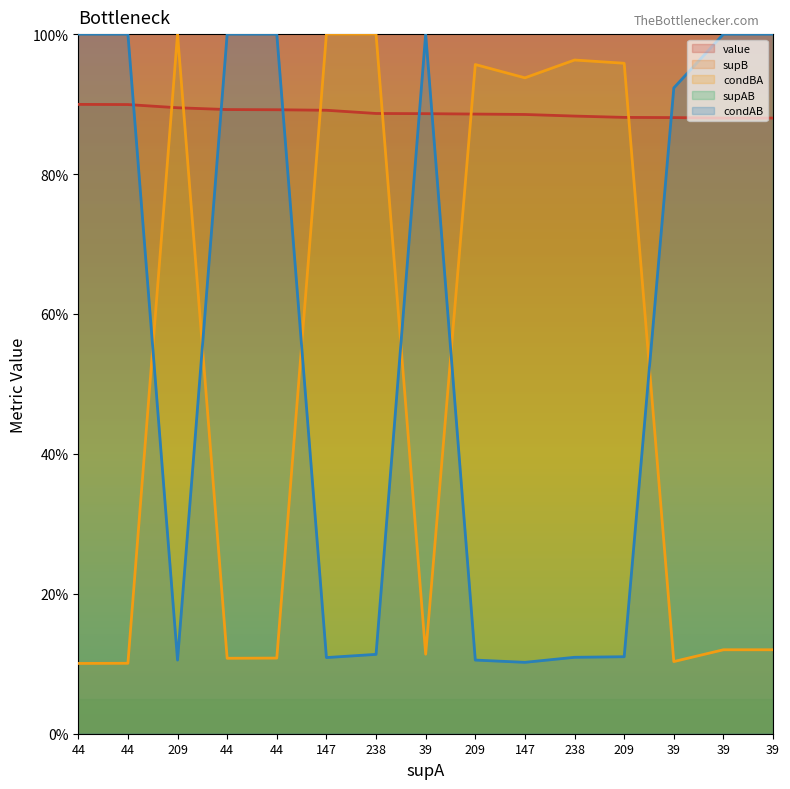

Does the chart have visible grid lines?

No